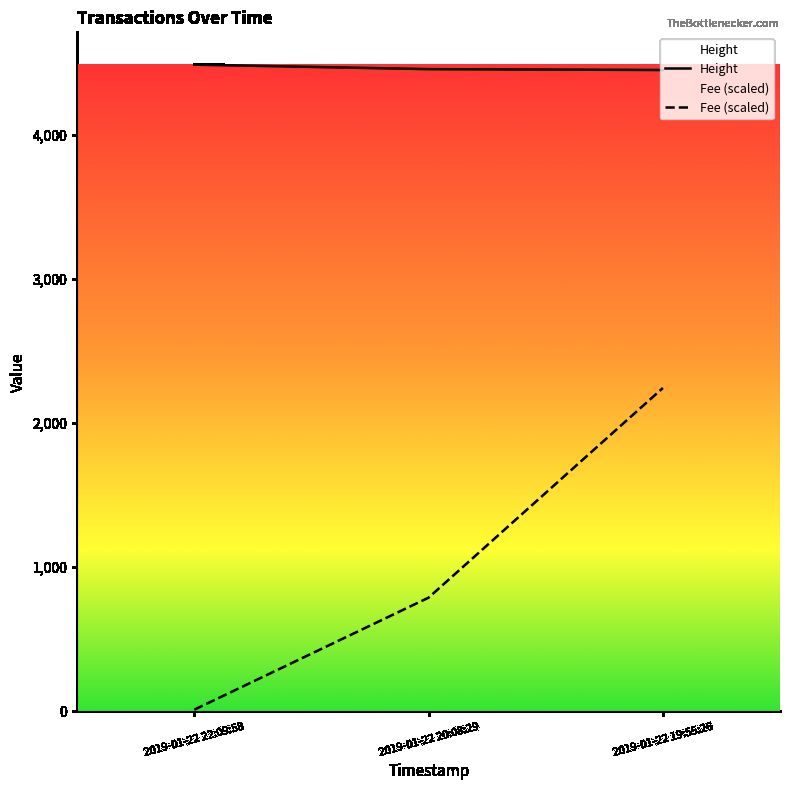

How many lines are shown in the chart?

2